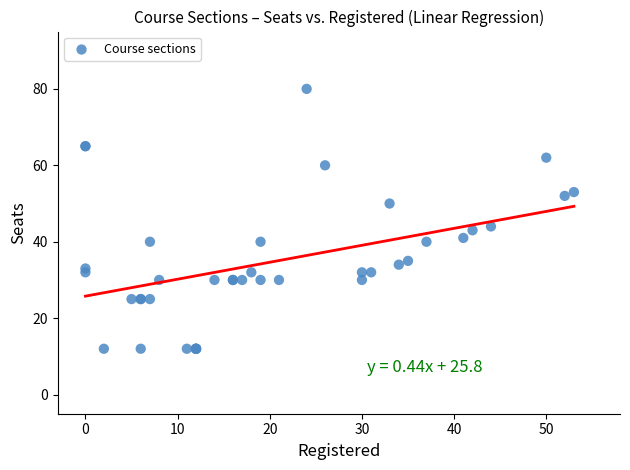

What Y value in the scatter plot is closest to 46?

44